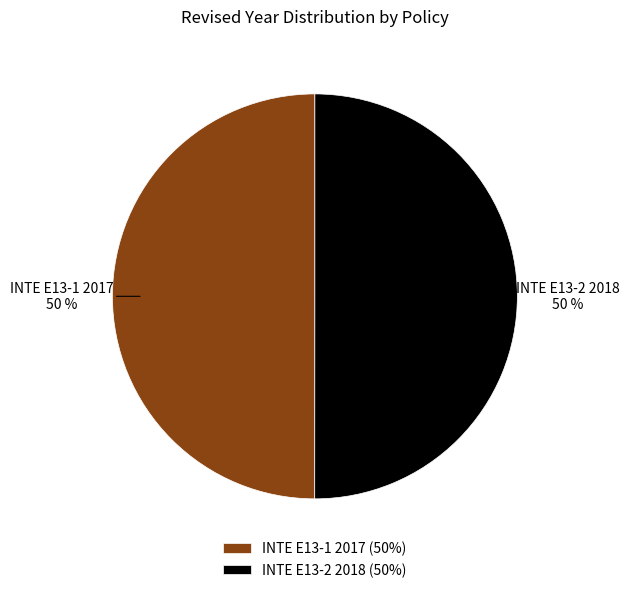

Approximately how many times larger is the value at INTE E13-1 2017 compared to INTE E13-2 2018?

1.0